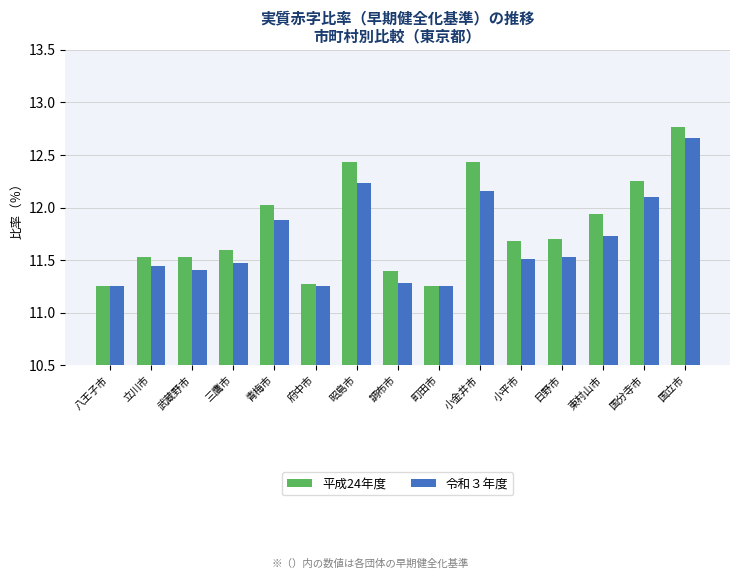

Between 小金井市 and 東村山市, which series saw the biggest shift?

平成24年度